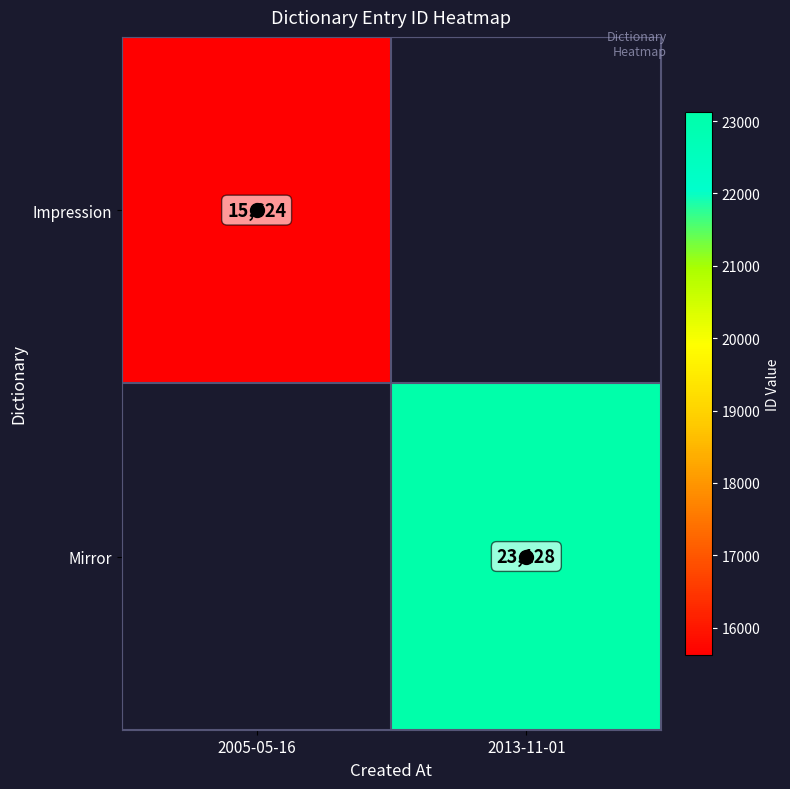

Is it true that Impression equals 5825 at 2005-05-16?

False